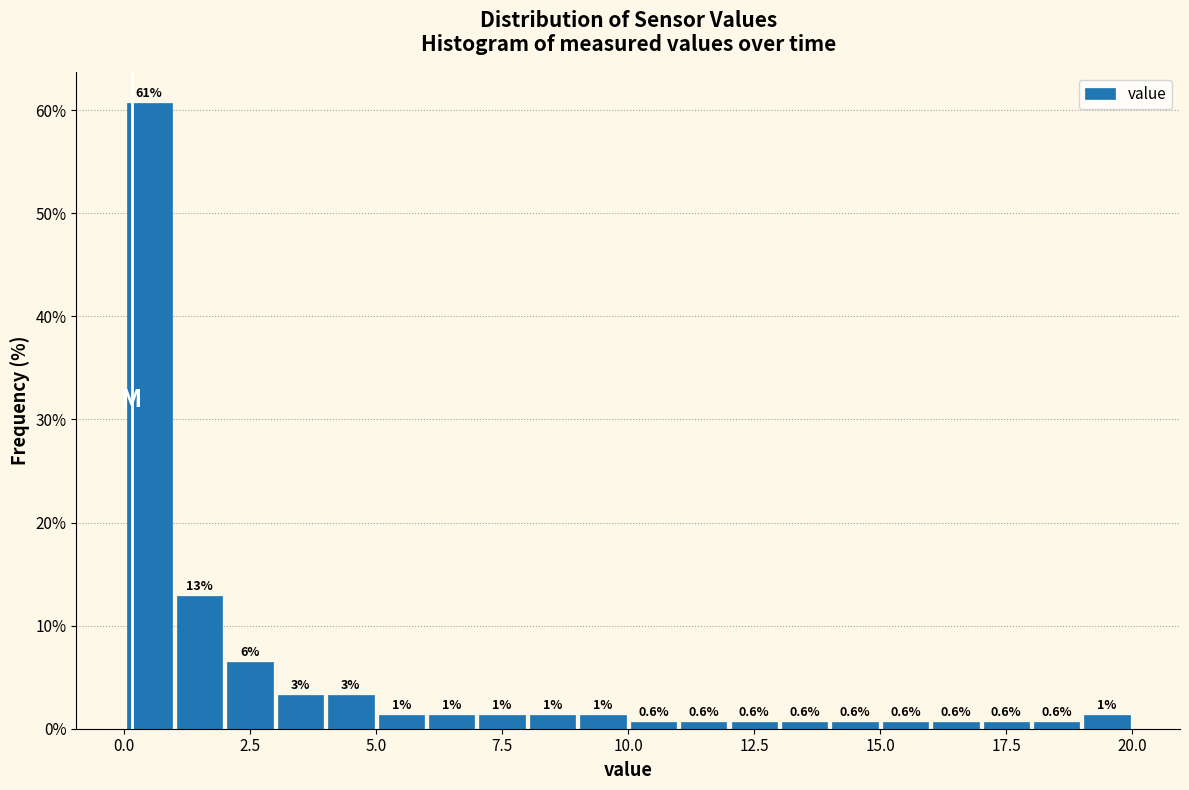

Around what value on the x-axis is the tallest bar? Give the approximate position of its centre, as read against the axis.

0.5